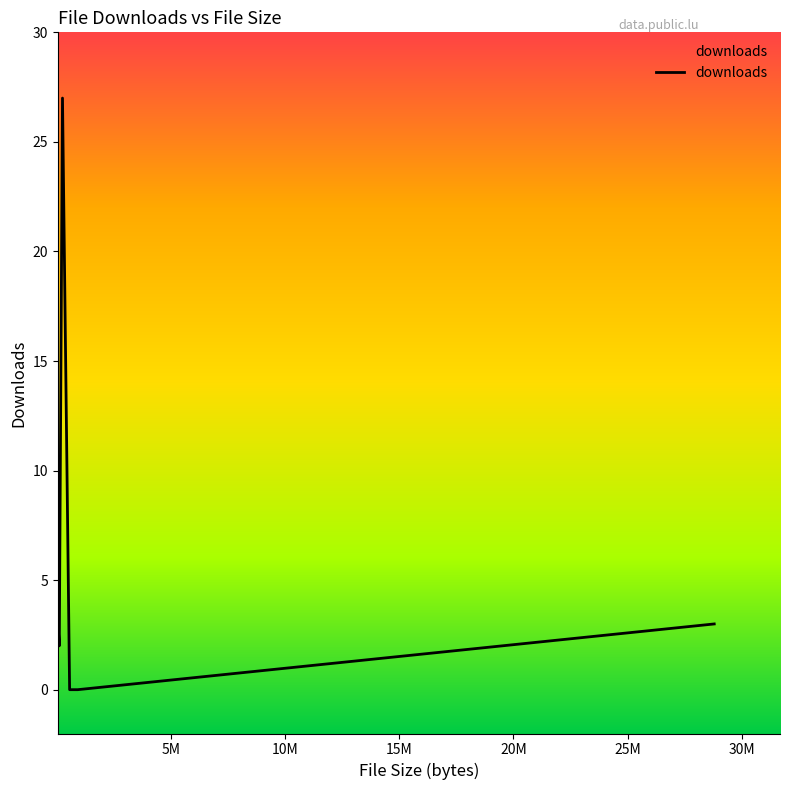

Reading left to right, what are all the values shown in this chart?

3	2	2	27	0	0	3